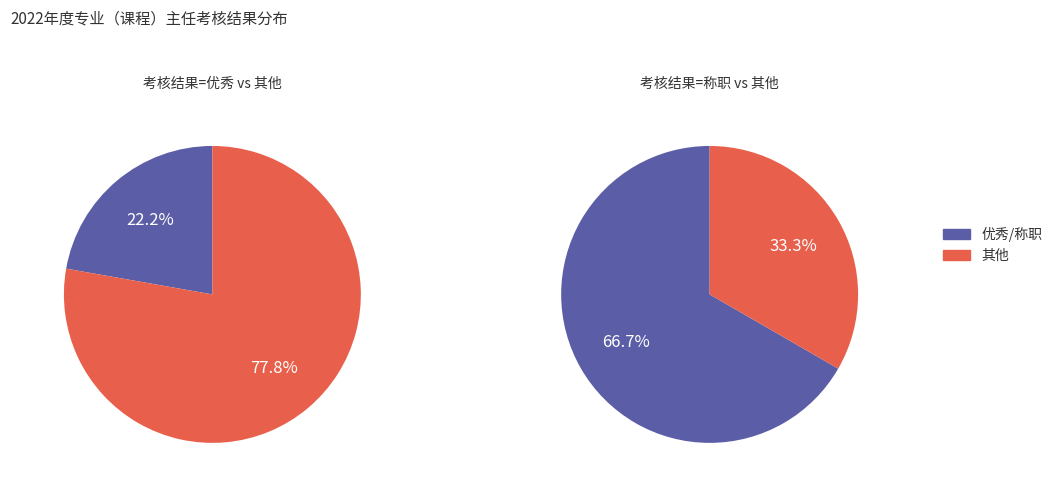

How many segments does this pie chart have?

4